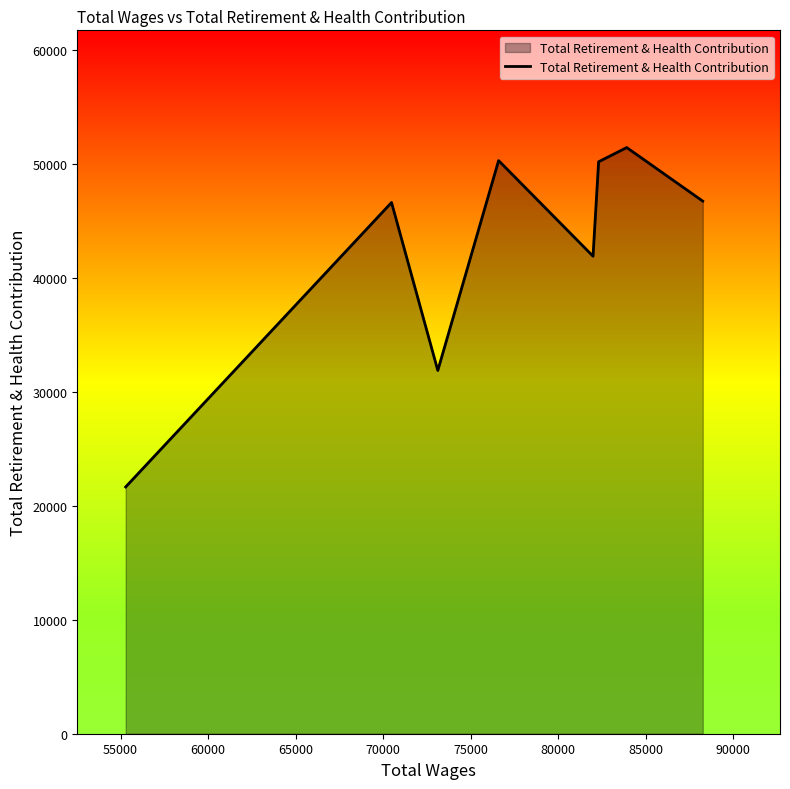

What is the difference between the maximum and minimum values?

29797